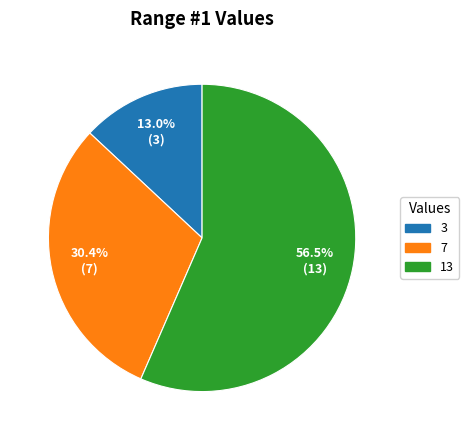

To the nearest percent, what is the average slice percentage?

33%